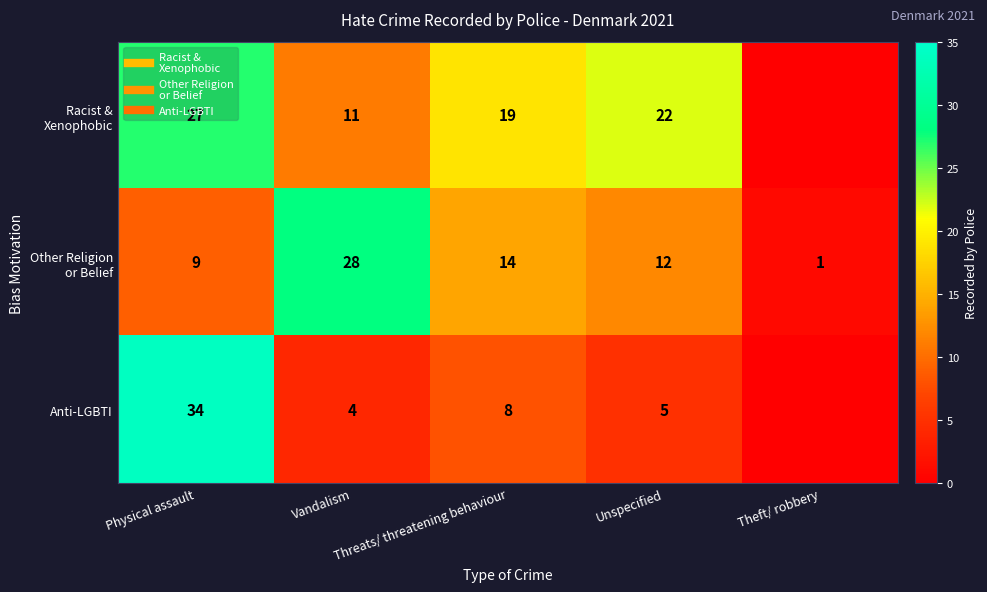

What is the difference between the Other Religion or Belief values at Unspecified and Physical assault?

3